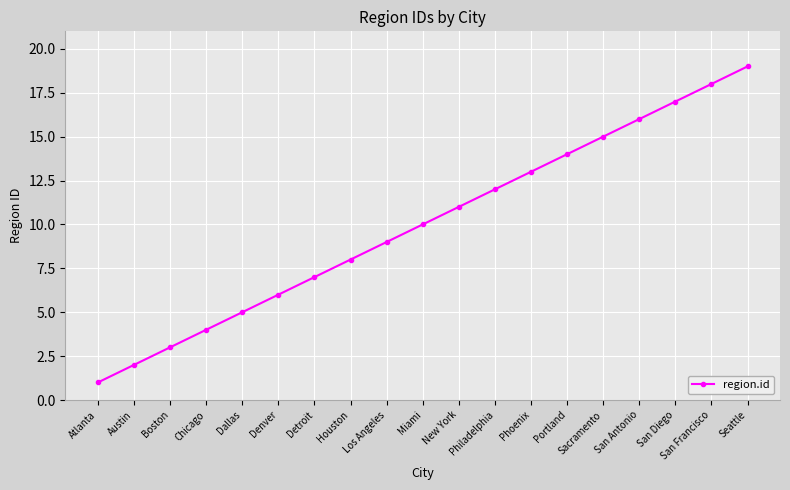

What is the sum of the values at New York and Houston?

19